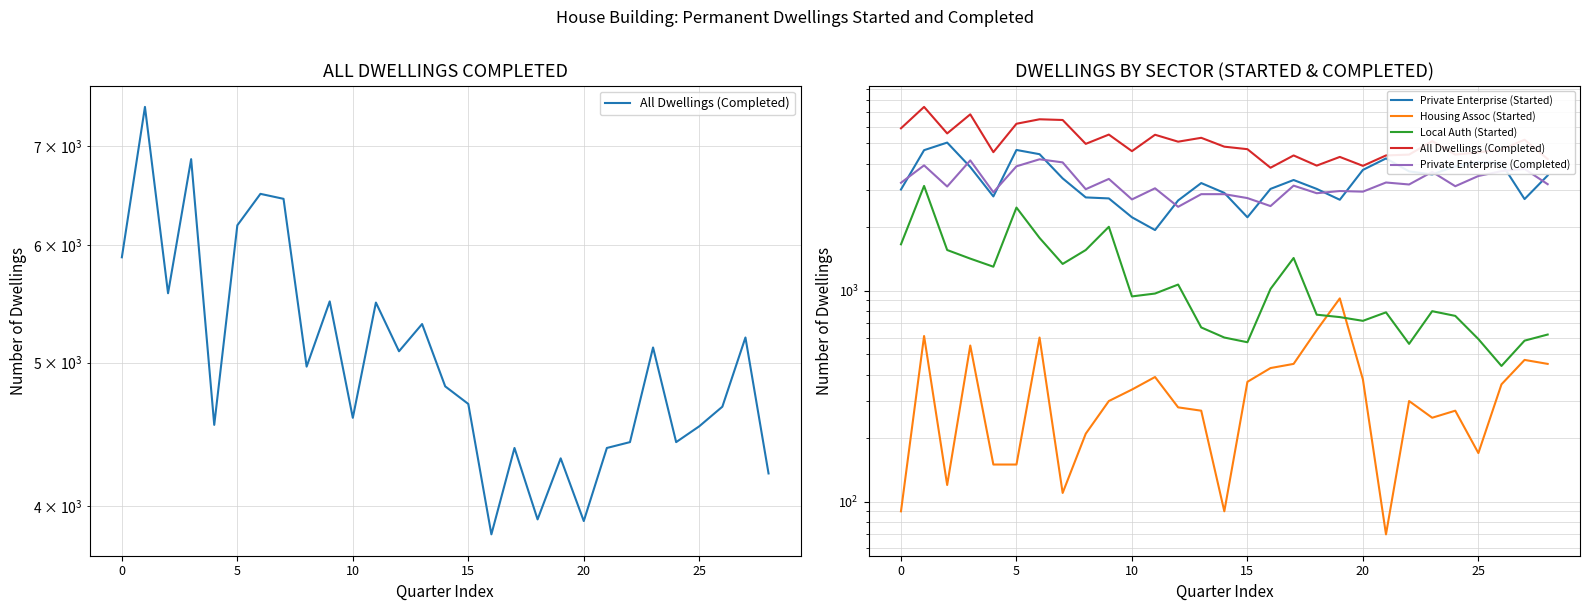

Count the number of categories in the chart.

29